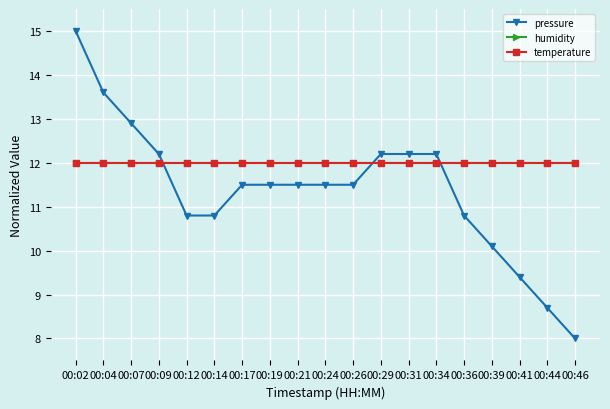

The pressure series shows 10.8 at 00:14. True or false?

True